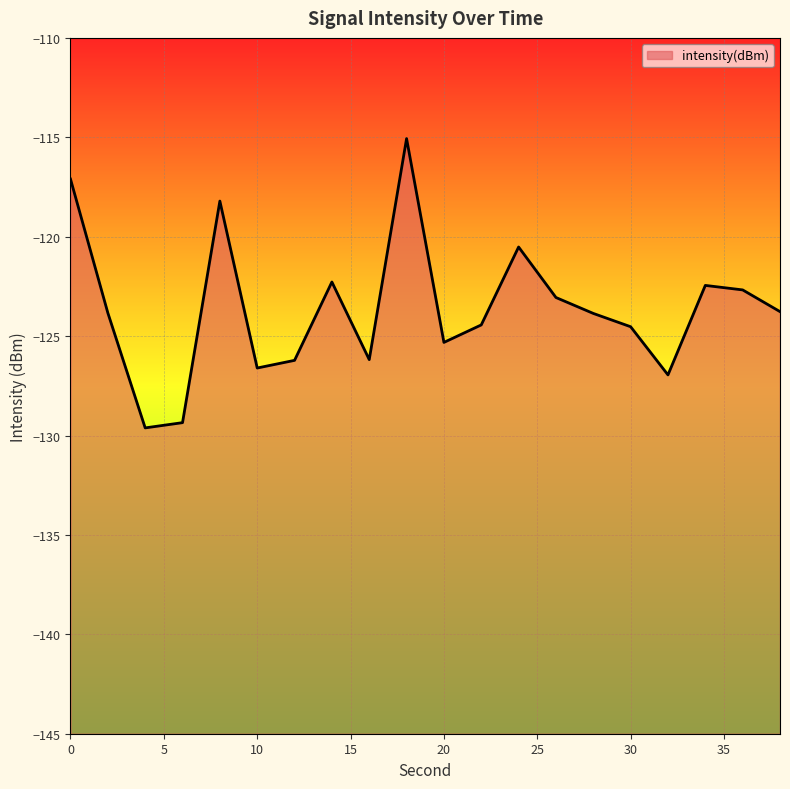

List the labels in order of value, largest first.

18, 0, 8, 24, 14, 34, 36, 26, 38, 2, 28, 22, 30, 20, 16, 12, 10, 32, 6, 4